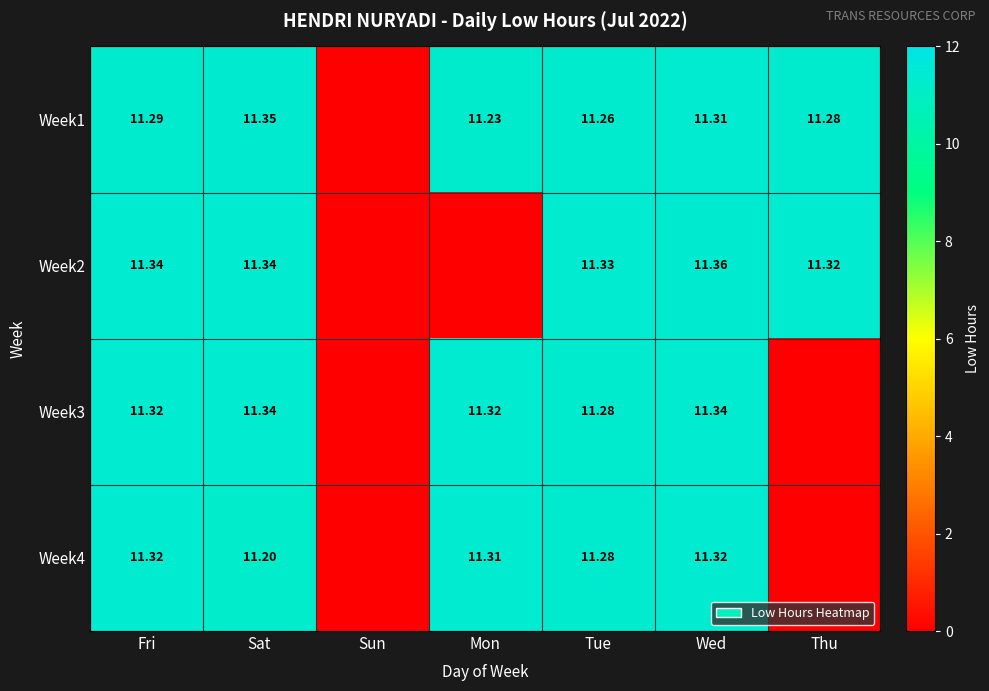

List the labels in order of Week1 value, smallest first.

Sun, Mon, Tue, Thu, Fri, Wed, Sat